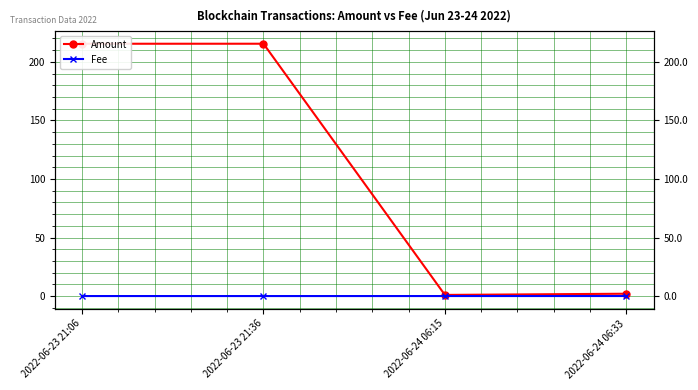

List the series in order of their peak value, lowest first.

Fee, Amount